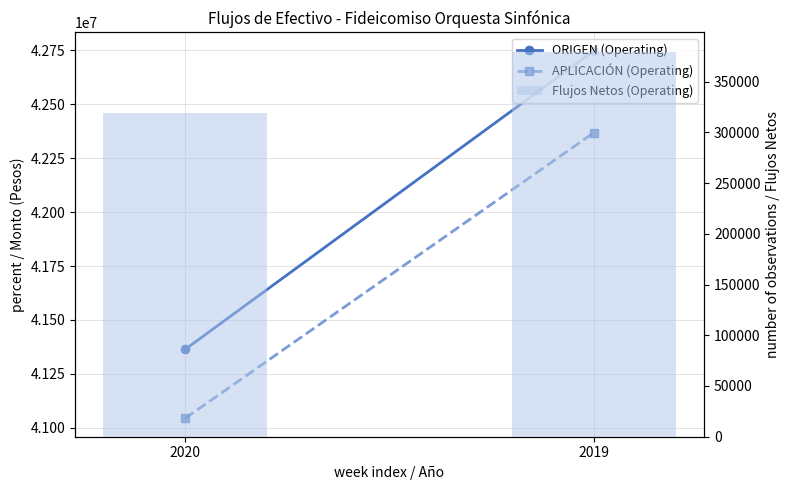

Which series has the largest total across all categories?

ORIGEN (Operating)